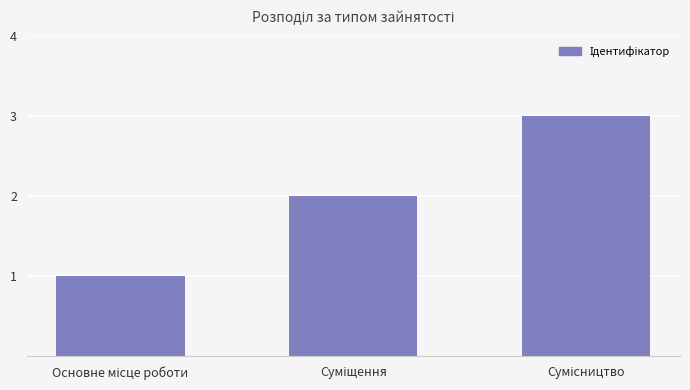

What is the greatest value displayed?

3